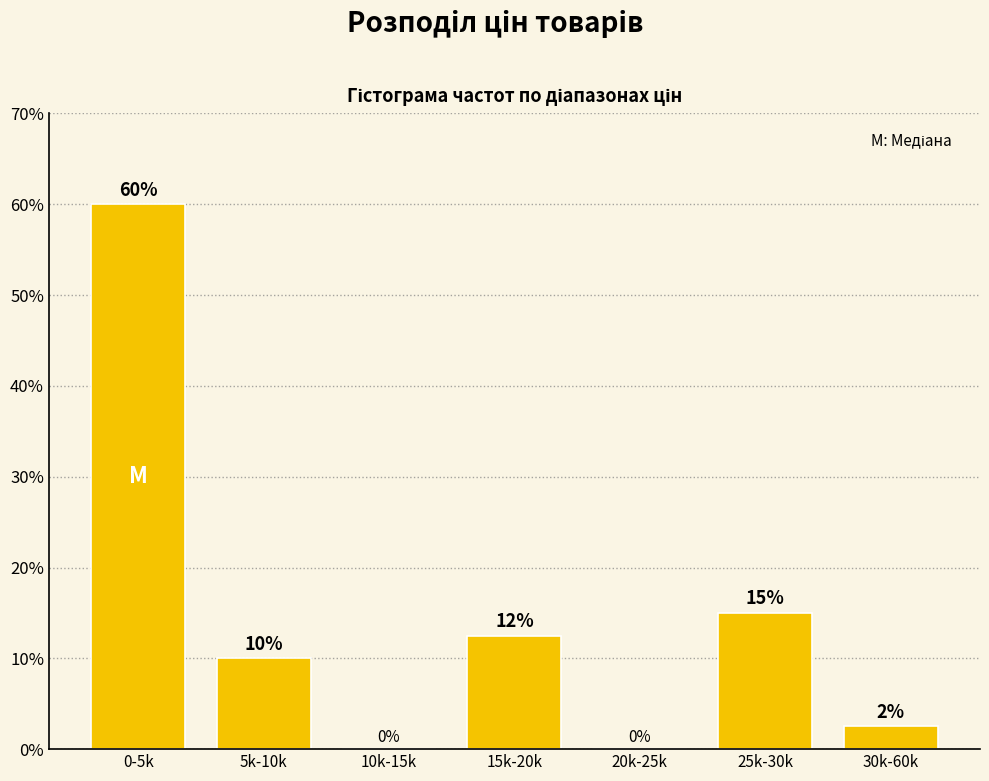

The value at 10k-15k is 0.0. True or false?

True